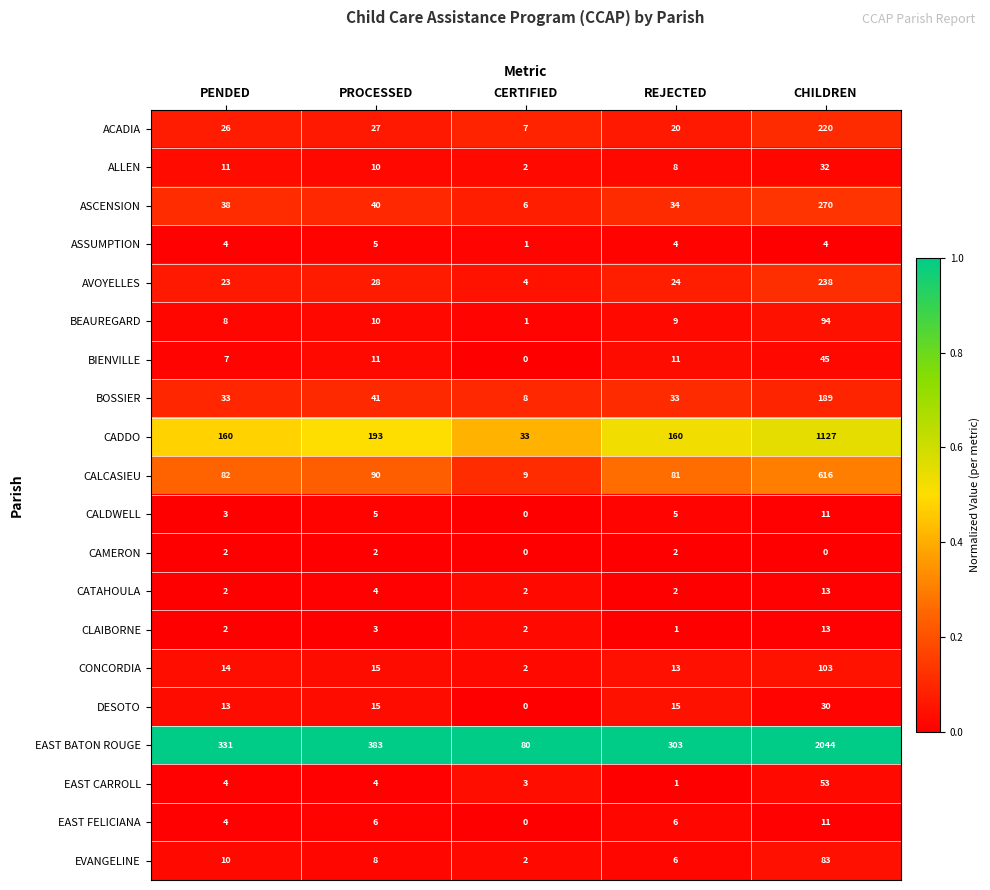

Where is ALLEN nearest to the value 17?

PENDED